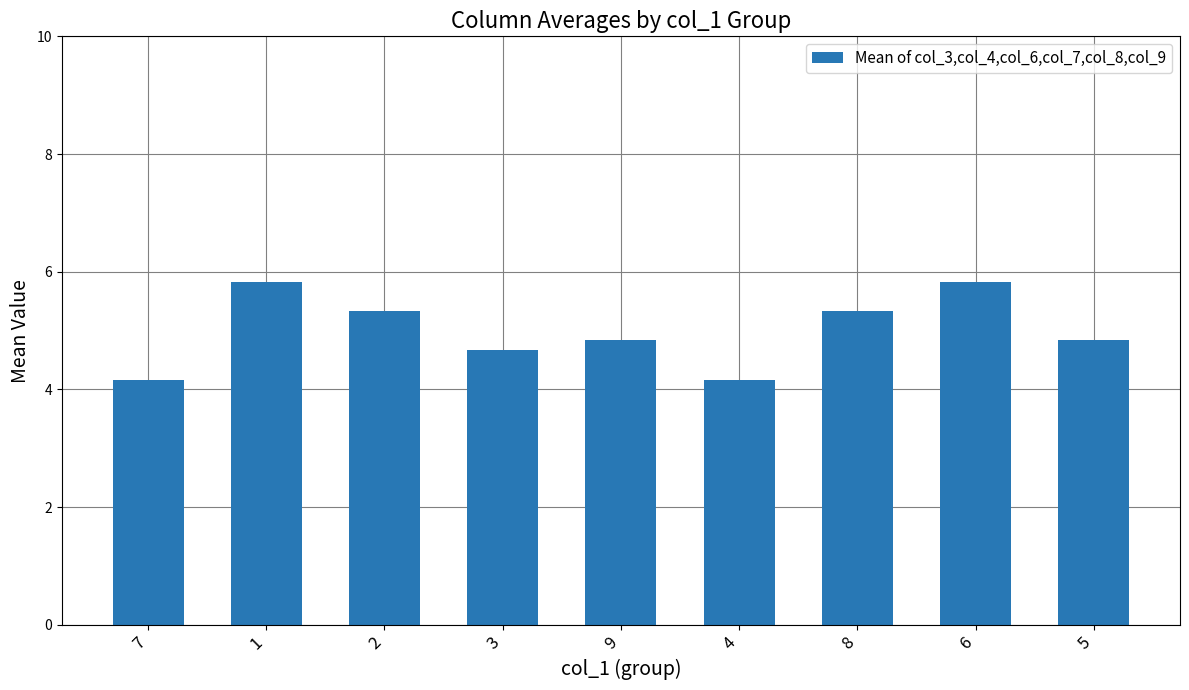

Reading right to left, extract all data points from this chart.

5=4.8	6=5.8	8=5.3	4=4.2	9=4.8	3=4.7	2=5.3	1=5.8	7=4.2